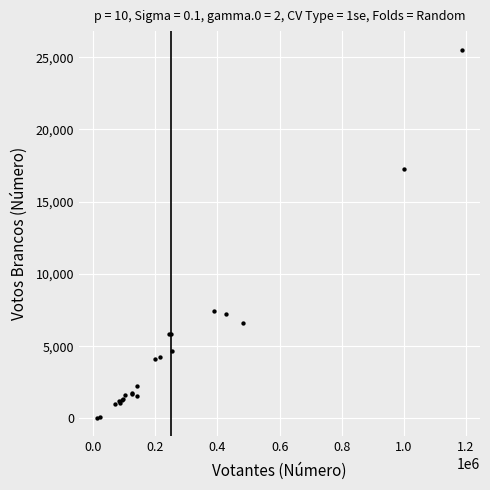

What Y value in the scatter plot is closest to 12781?

17270